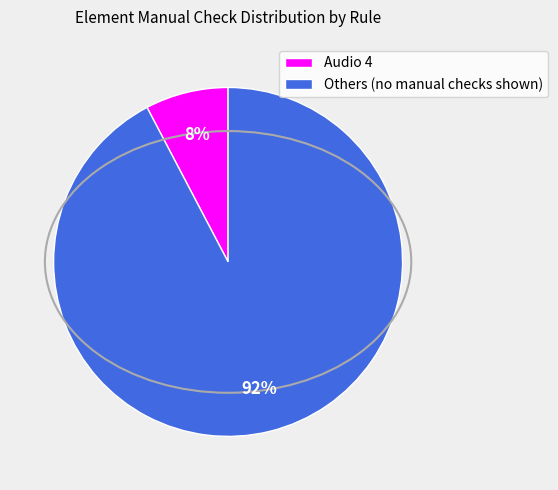

Which category has the biggest portion of the pie?

Others (no manual checks shown)